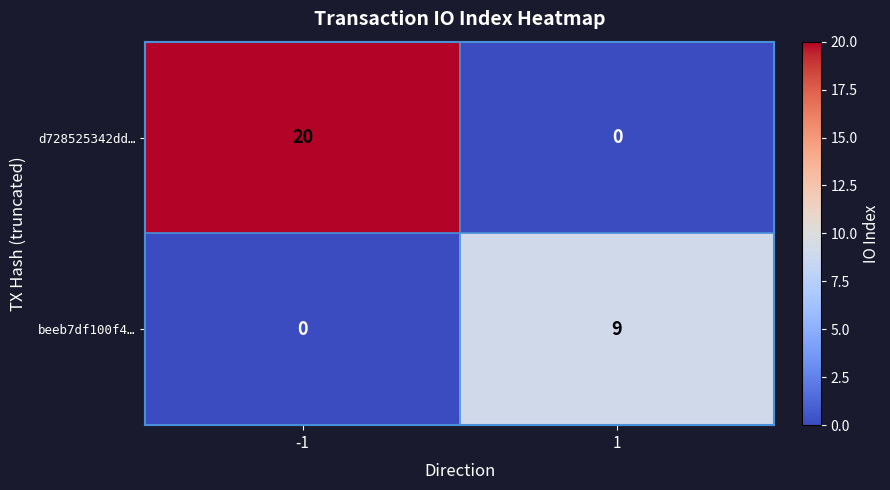

How many series are shown in this chart?

2